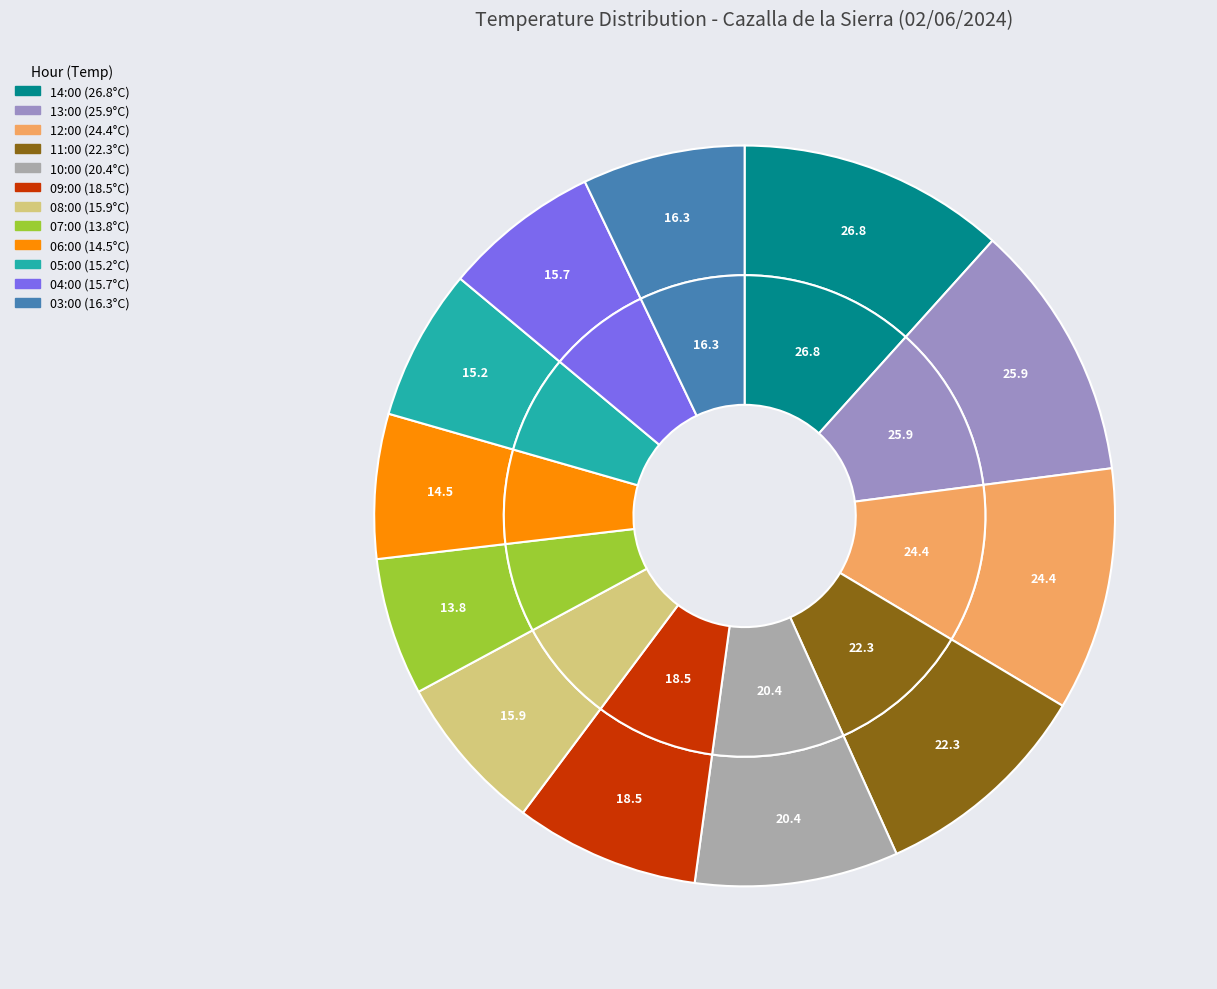

How many segments does this pie chart have?

12